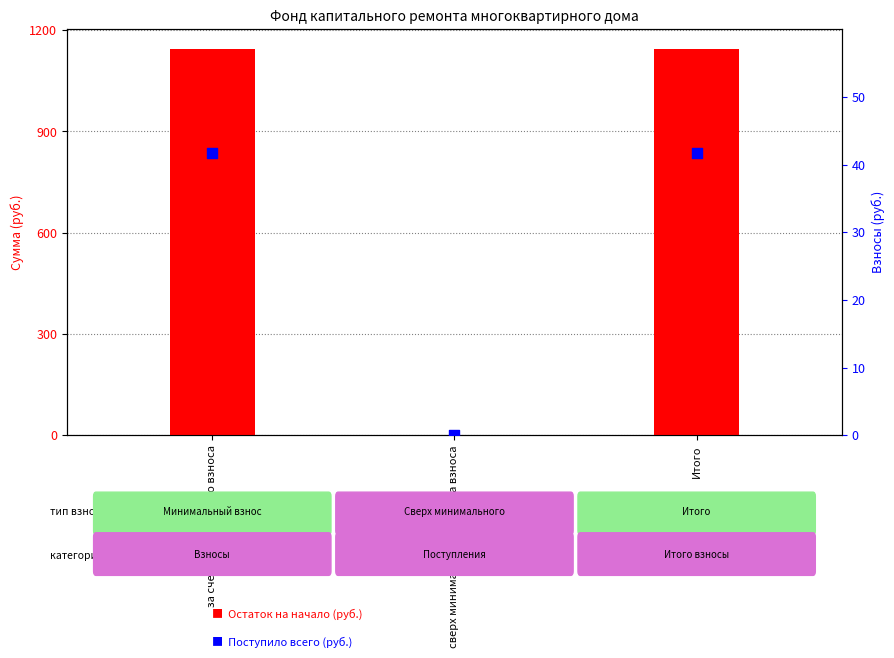

Which series reaches the minimum Y coordinate?

Остаток на начало